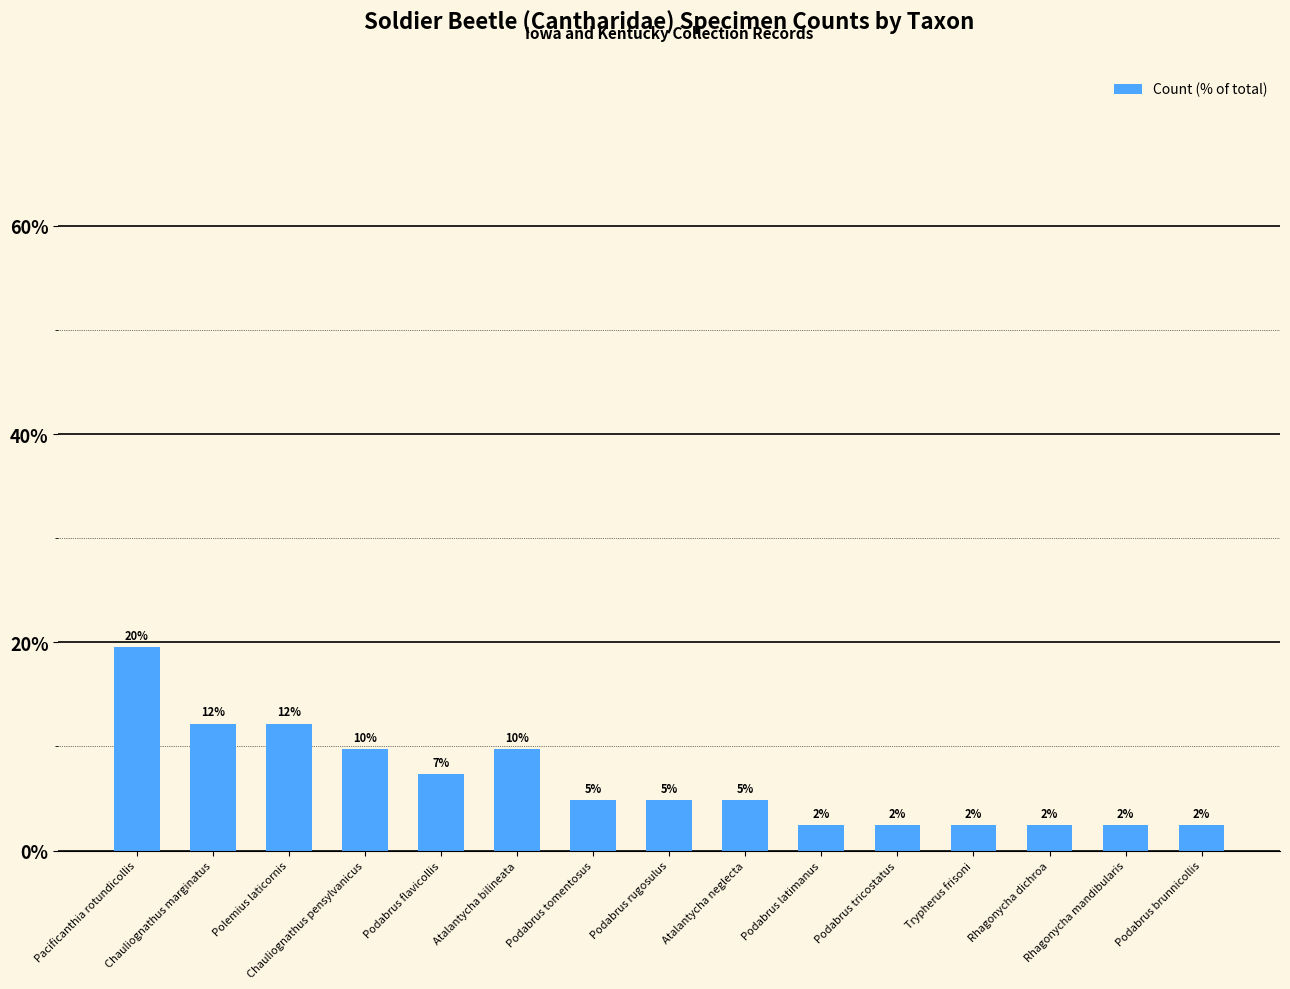

Does the chart contain any negative values?

No